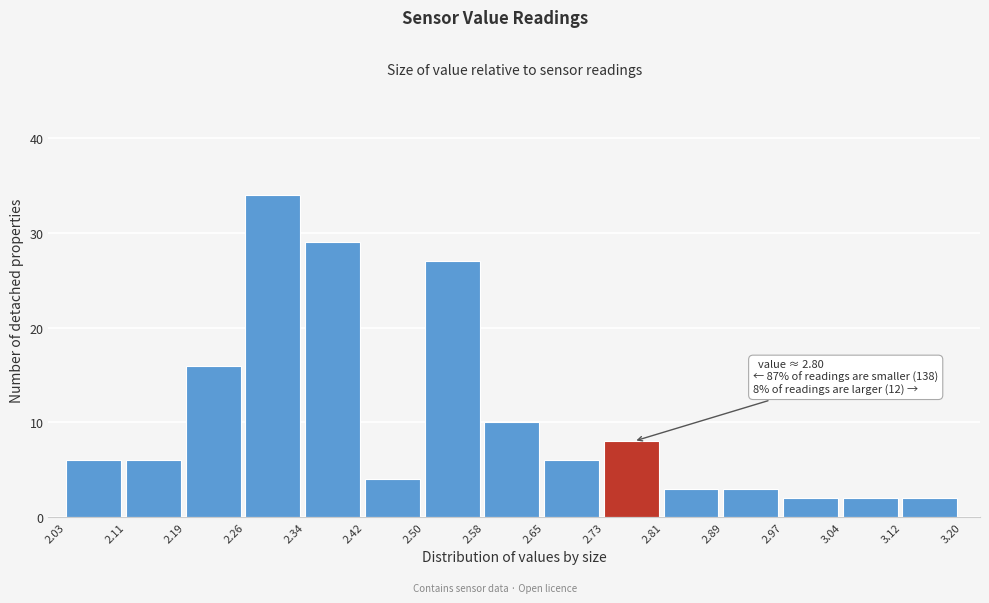

Over which range of the x-axis is the bar tallest?

2.26 to 2.34